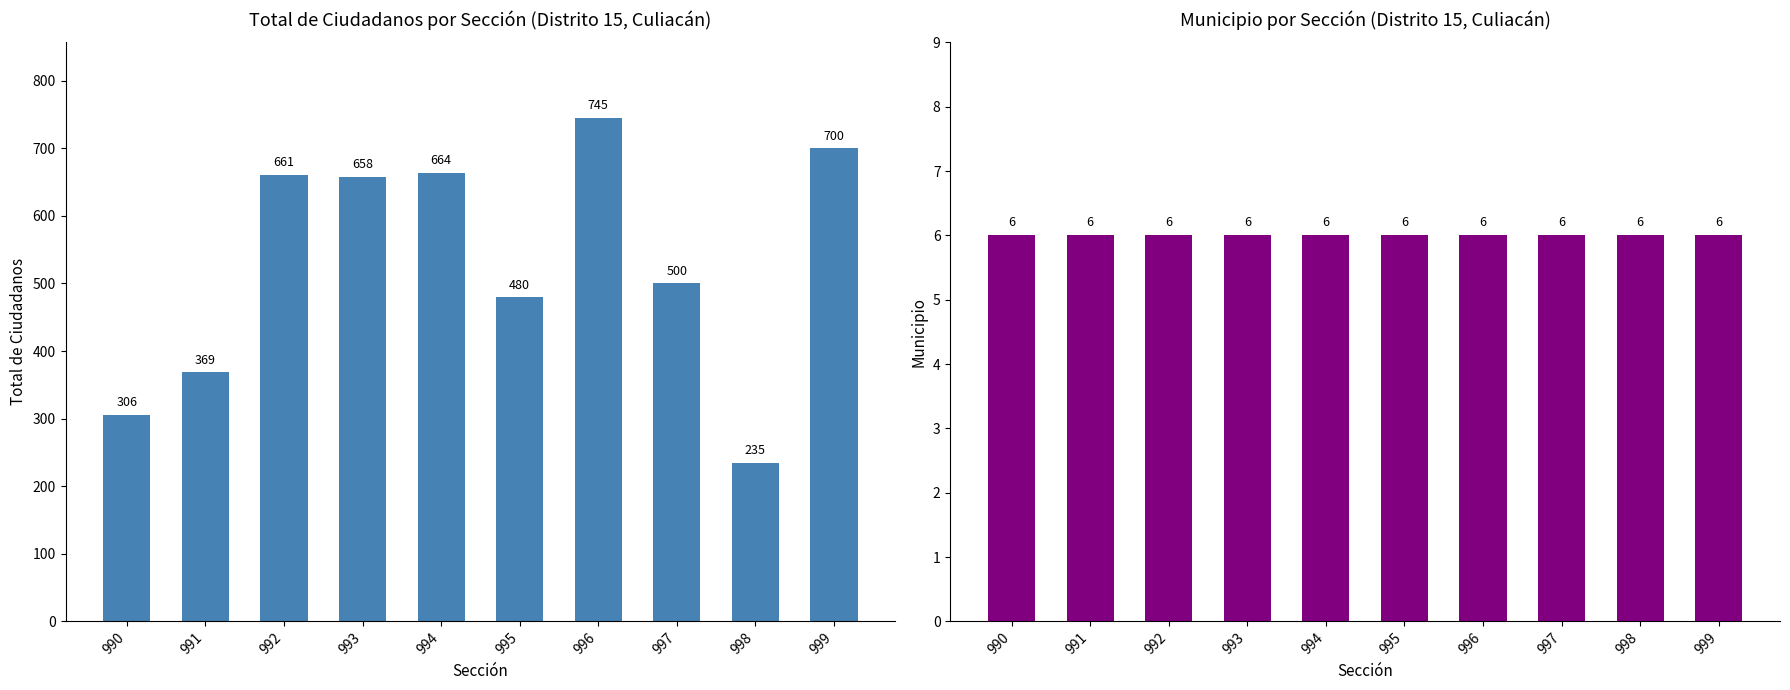

Which series has the largest range (max minus min)?

Total de Ciudadanos